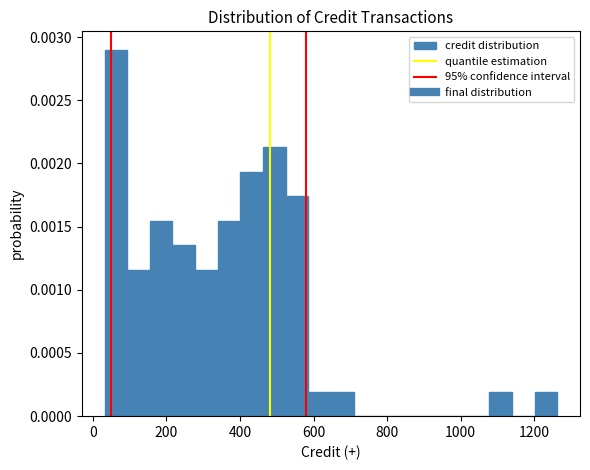

Around what value on the x-axis is the tallest bar? Give the approximate position of its centre, as read against the axis.

60